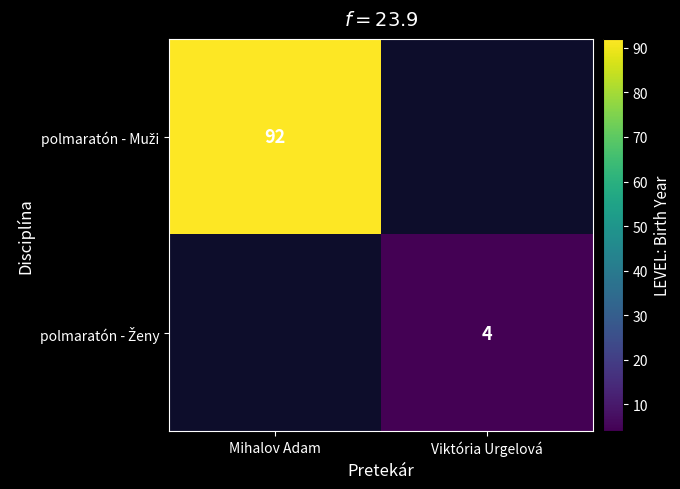

Which series has the largest range (max minus min)?

polmaratón - Muži